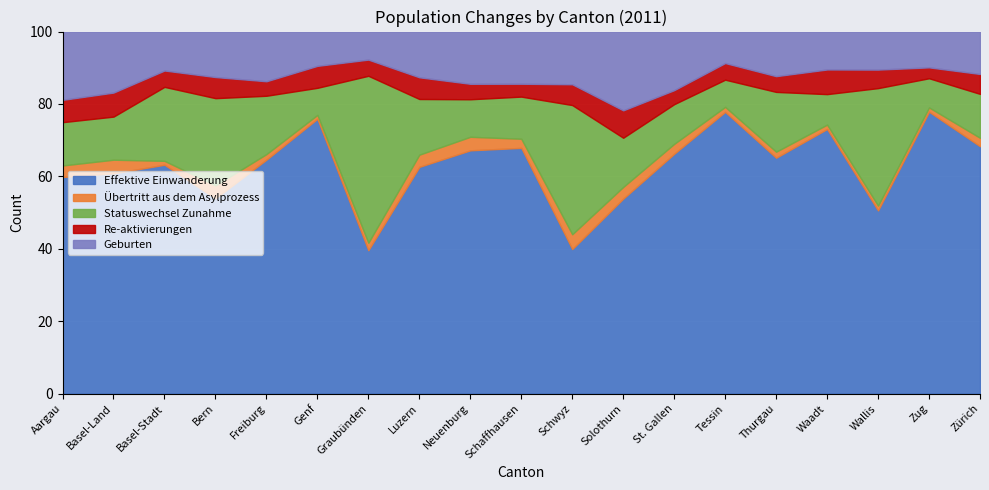

Rank the series by their maximum value, from lowest to highest.

Übertritt aus dem Asylprozess, Re-aktivierungen, Geburten, Statuswechsel Zunahme, Effektive Einwanderung